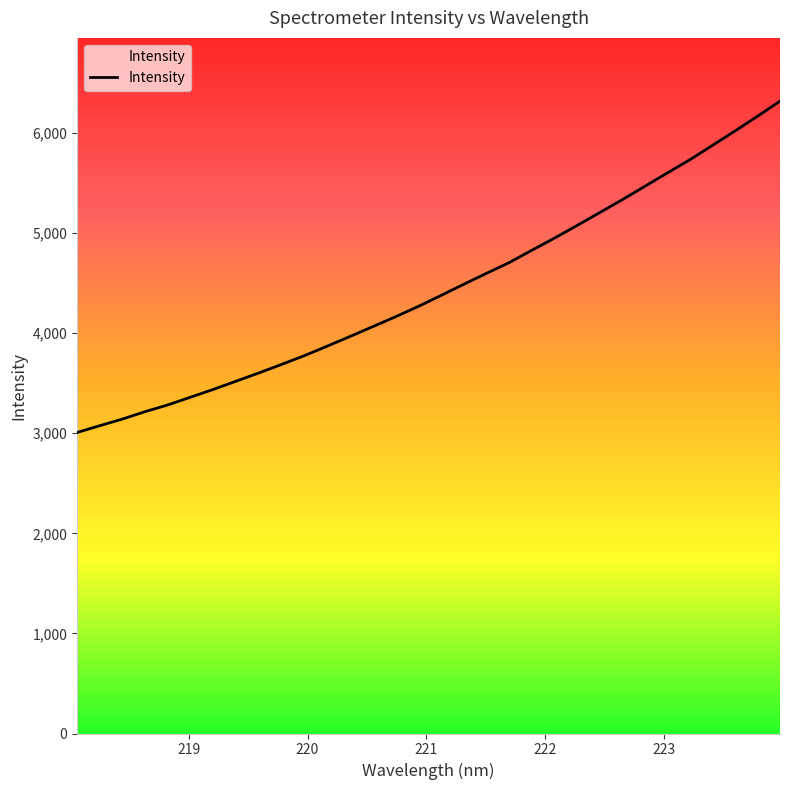

What is the maximum value shown in the chart?

6318.4